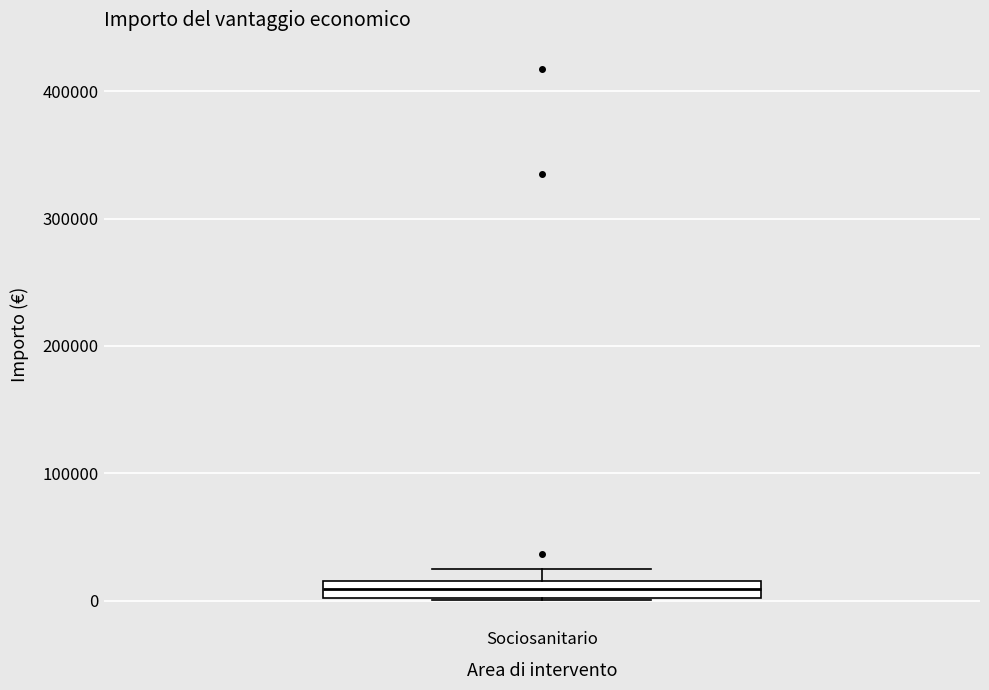

Where is the upper edge of the box for Sociosanitario on the y-axis? The values are not printed on the chart, so give them approximately, as read against the axis.

20000